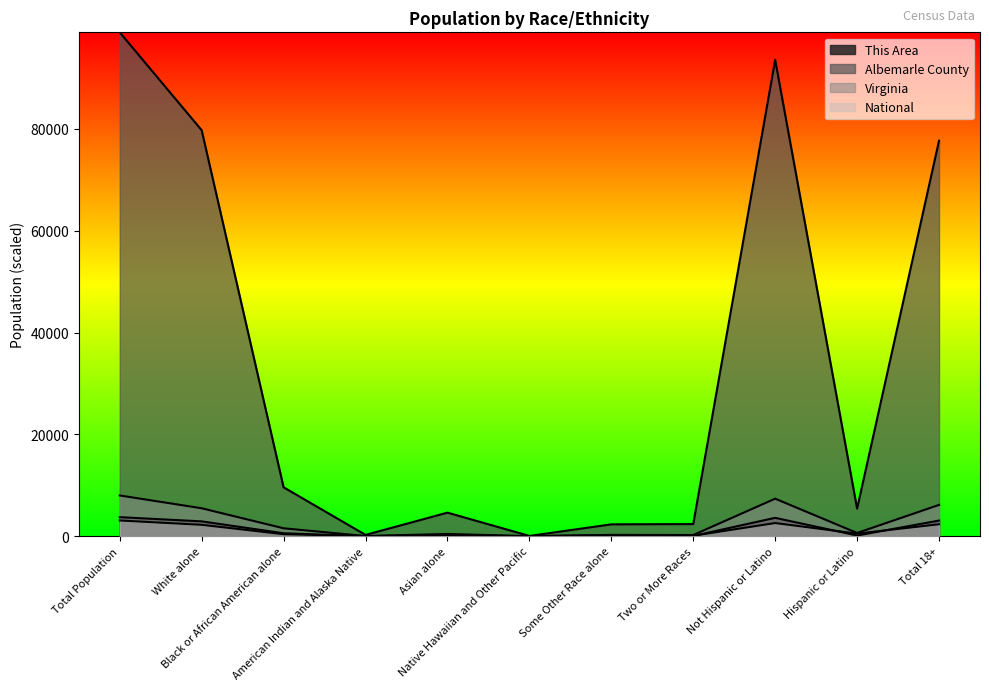

Rank the series at Total 18+ from highest to lowest value.

Albemarle County, Virginia, This Area, National